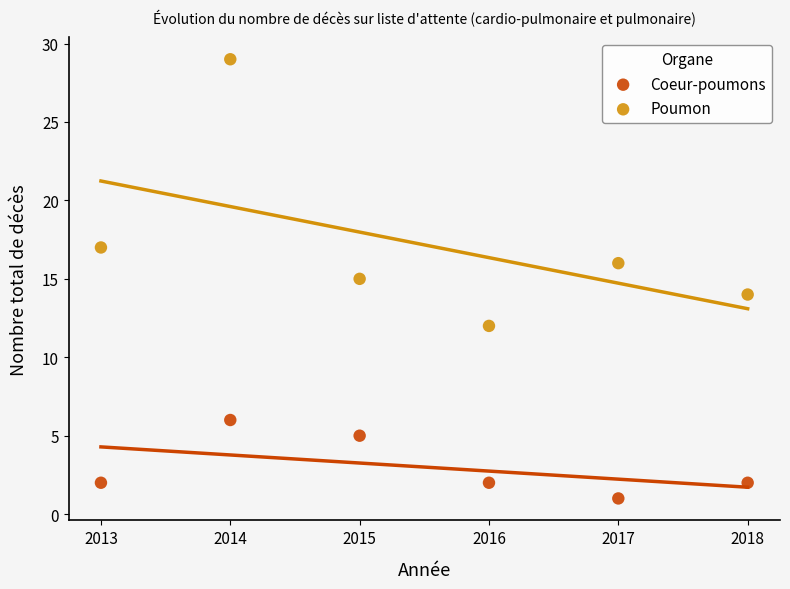

Which series has the widest spread of Y values?

Poumon